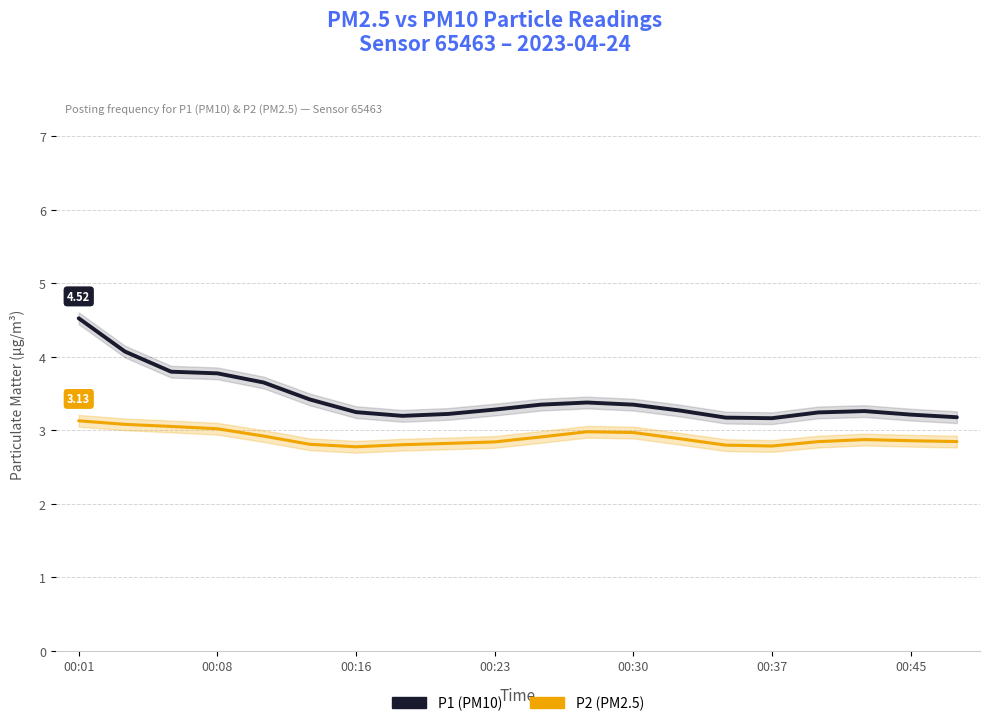

The value of P2 at 00:30 is 4.7. True or false?

False